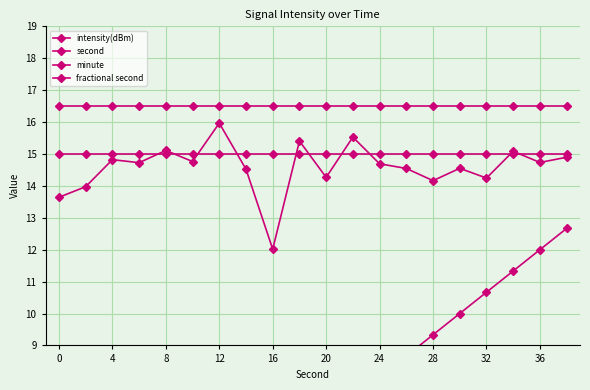

What value does the minute series have at 16?

15.0